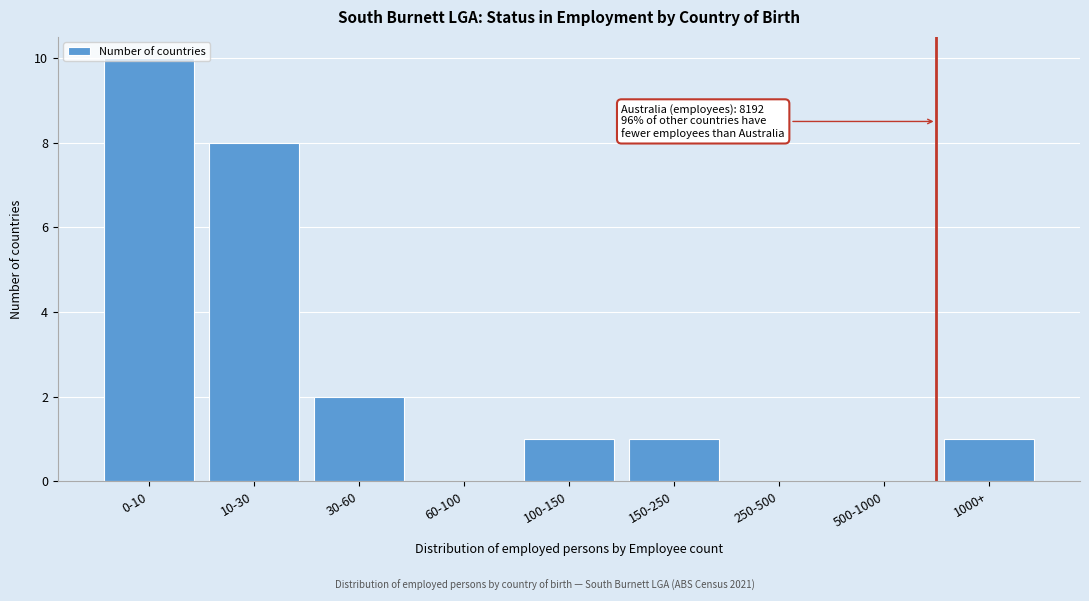

What is the change in value from 60-100 to 1000+?

+1